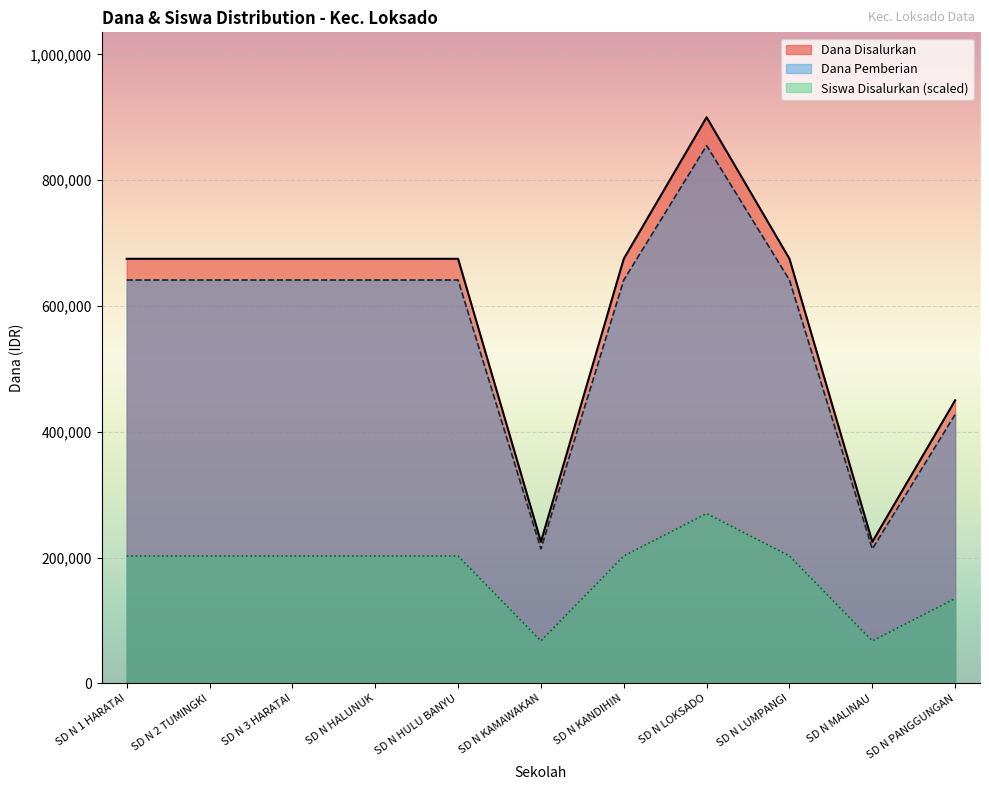

Is it true that Dana Pemberian equals 34817 at SD N MALINAU?

False